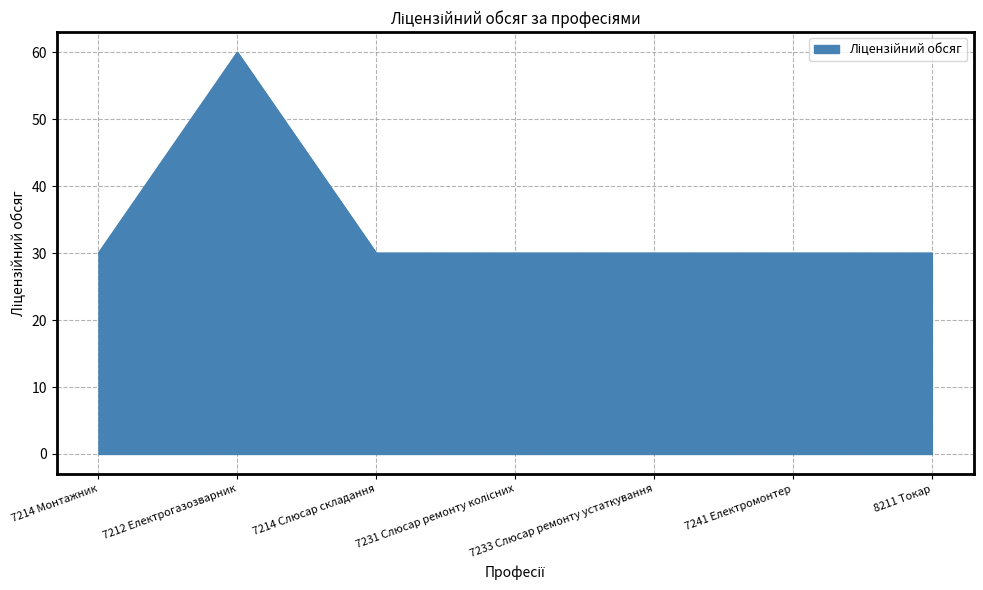

What is the greatest value displayed?

60